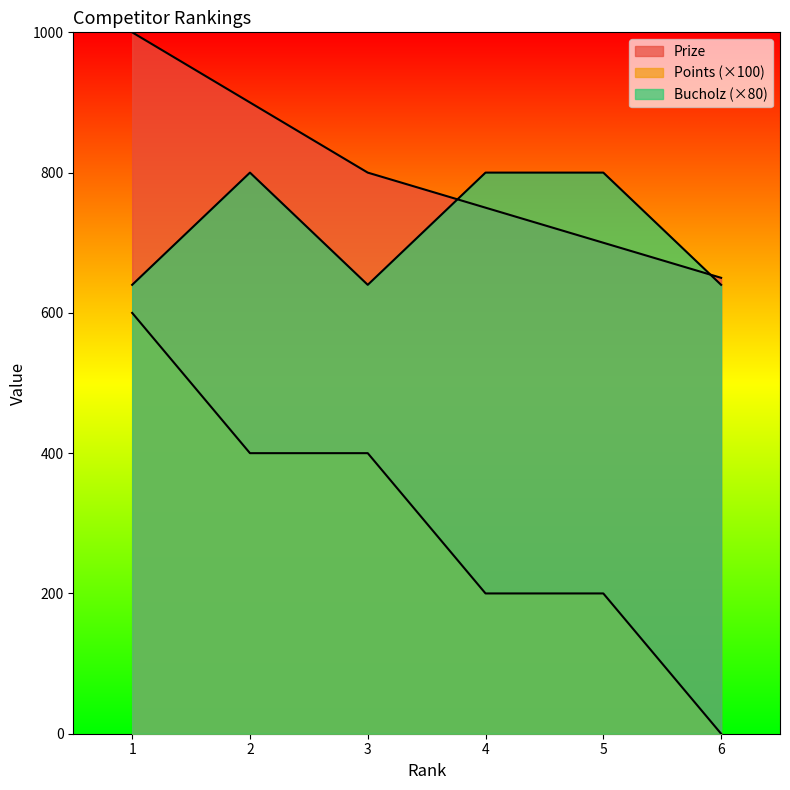

What is the approximate value of Points at 1?

600